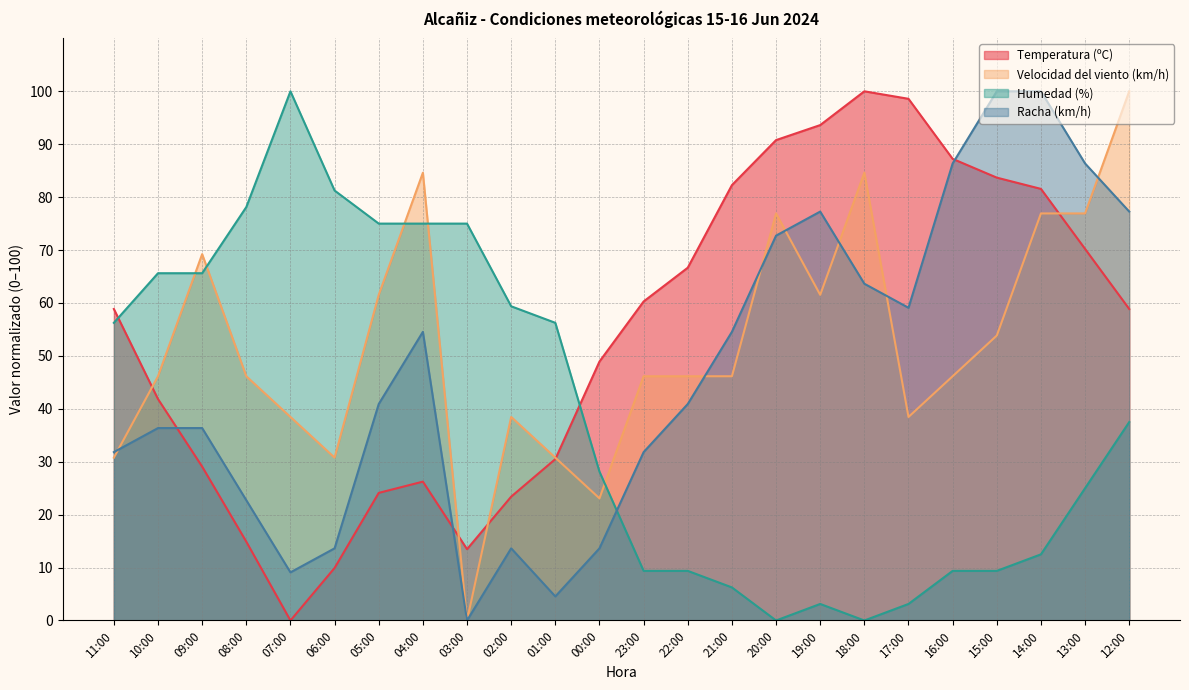

Is the value of Temperatura (ºC) at 18:00 greater than the value of Humedad (%) at 10:00?

Yes